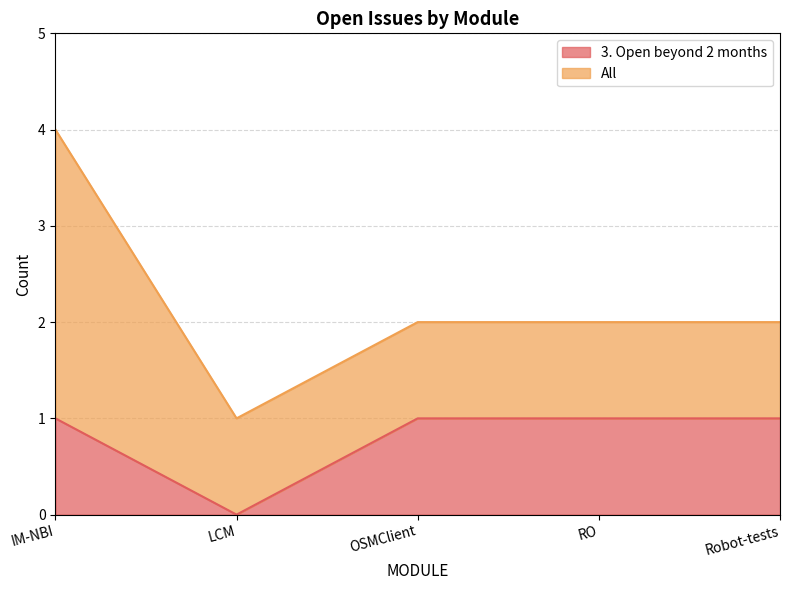

The chart shows a value of 1 at IM-NBI. True or false?

True